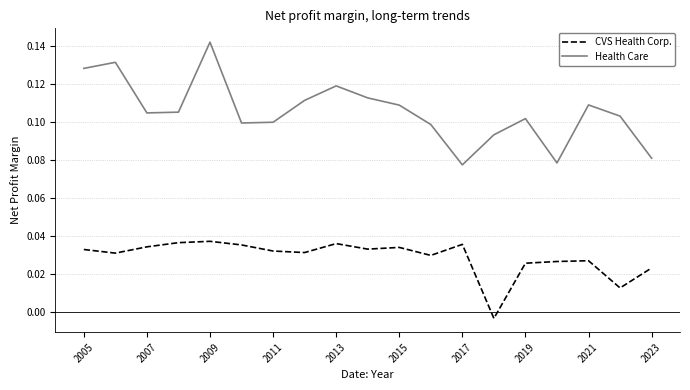

Which series has the largest total across all categories?

Health Care